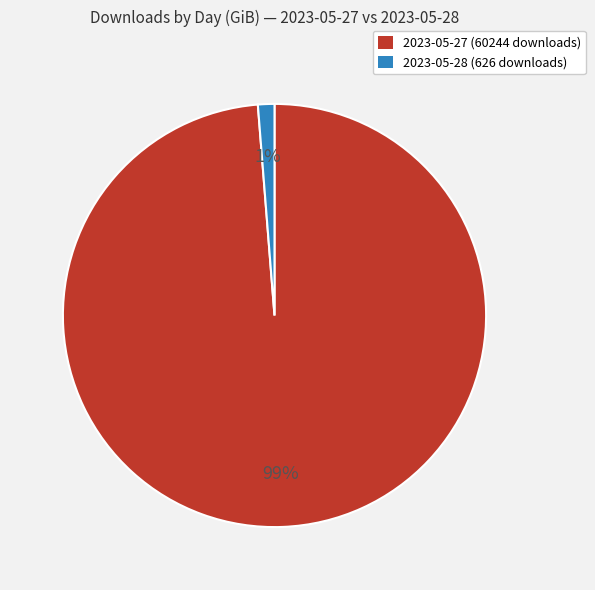

To the nearest percent, what percentage of the pie is 2023-05-27?

99%